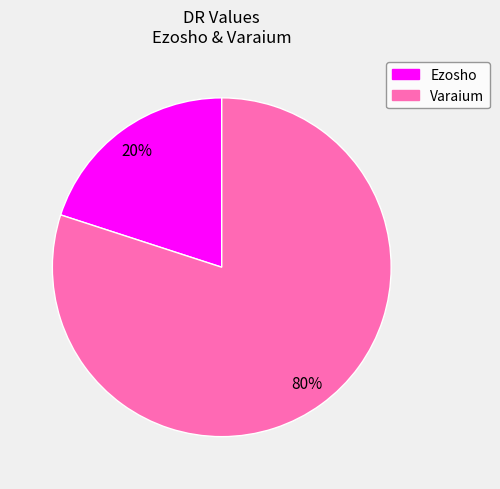

How many slices are in this pie chart?

2